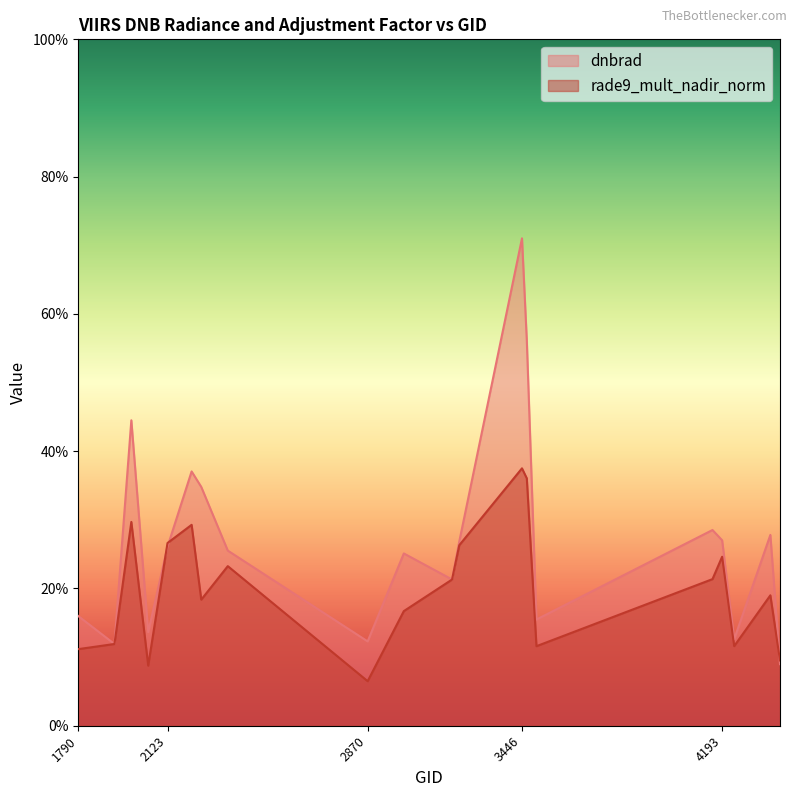

List the labels in order of rade9_mult_nadir_norm value, largest first.

3446, 3464, 1988, 2213, 2123, 3212, 4193, 2348, 4157, 3185, 4373, 2249, 3005, 1925, 4238, 3500, 1790, 4409, 2051, 2870